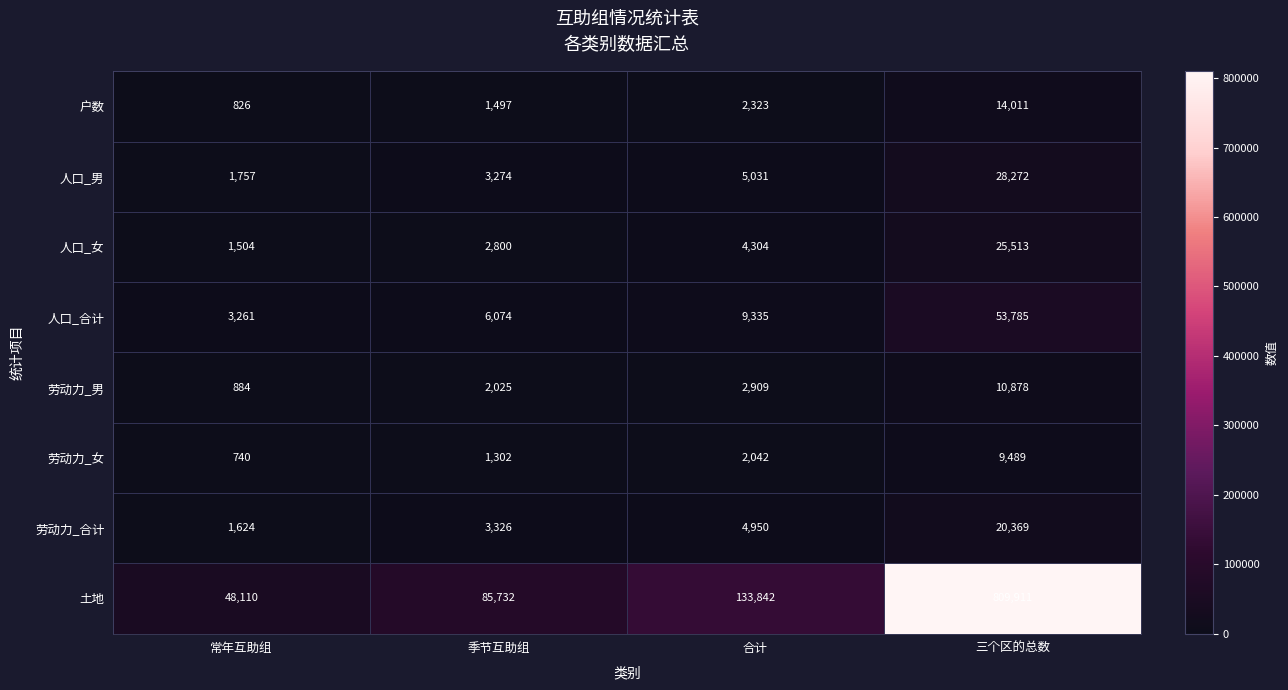

How many data points in 人口_男 are less than 5031?

2